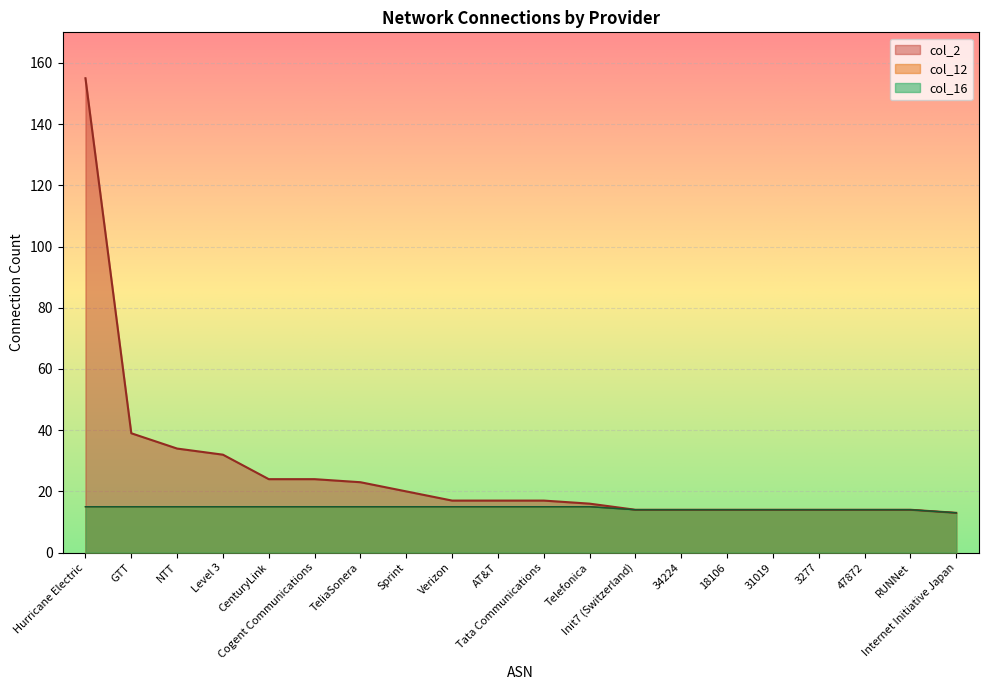

What is the label of the 9th point from the left?

Verizon